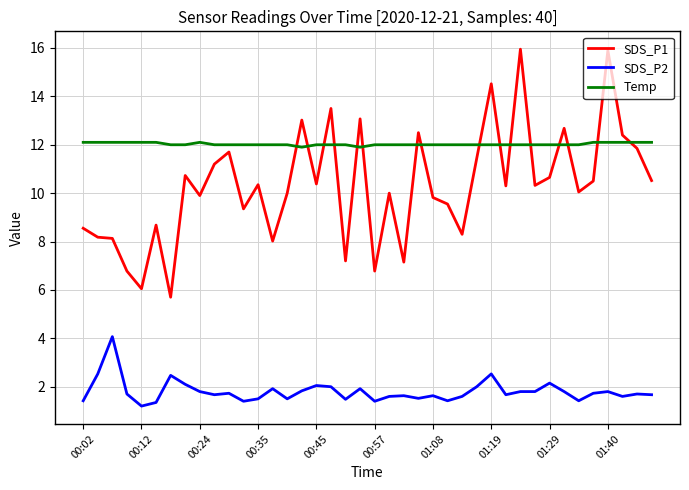

What are all the series names shown in the legend?

SDS_P1, SDS_P2, Temp